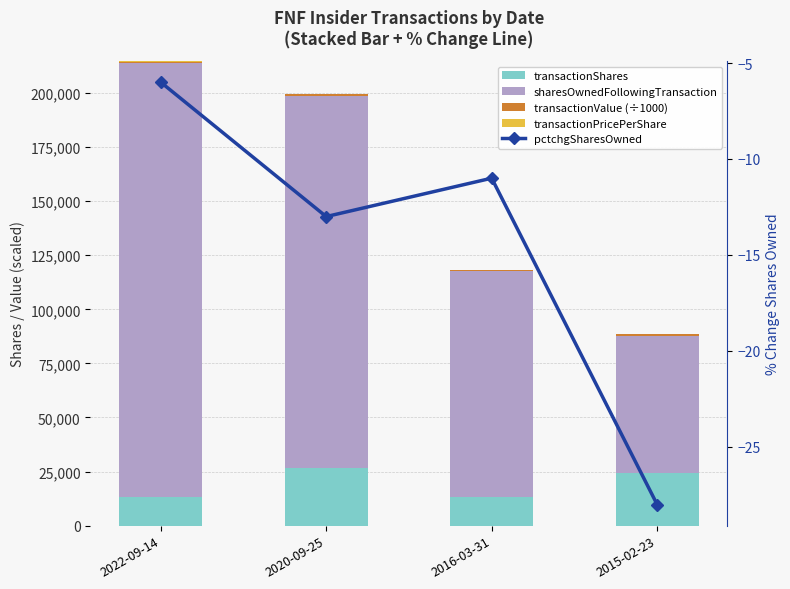

At which label does pctchgSharesOwned reach its minimum?

2015-02-23